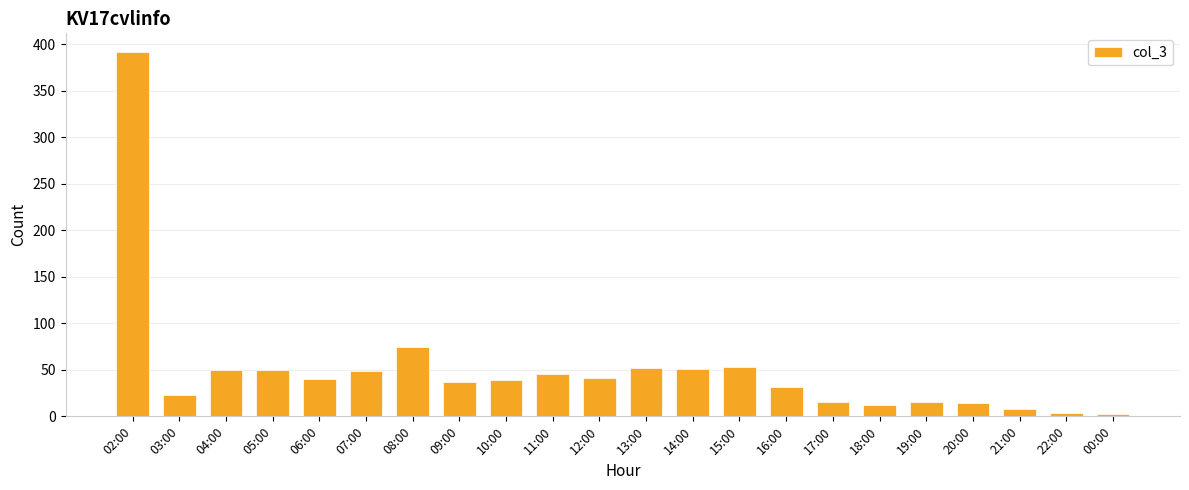

Where is the data nearest to the value 197?

08:00